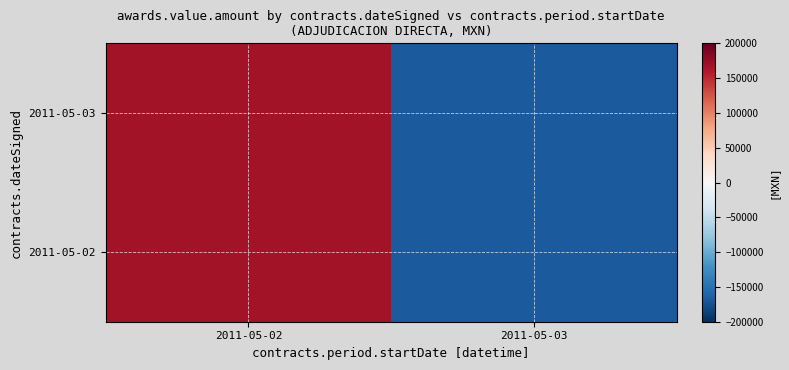

What is the maximum value shown in the chart?

168084